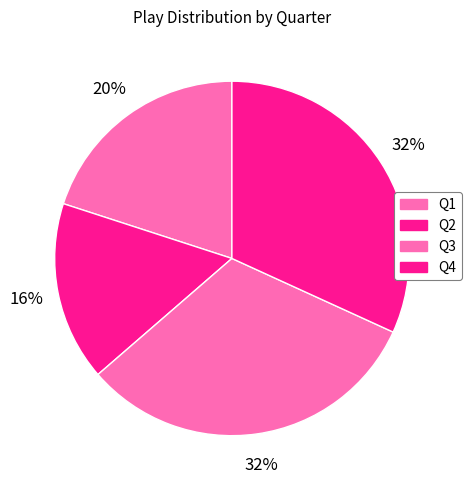

Is Q2 the majority of the pie?

No